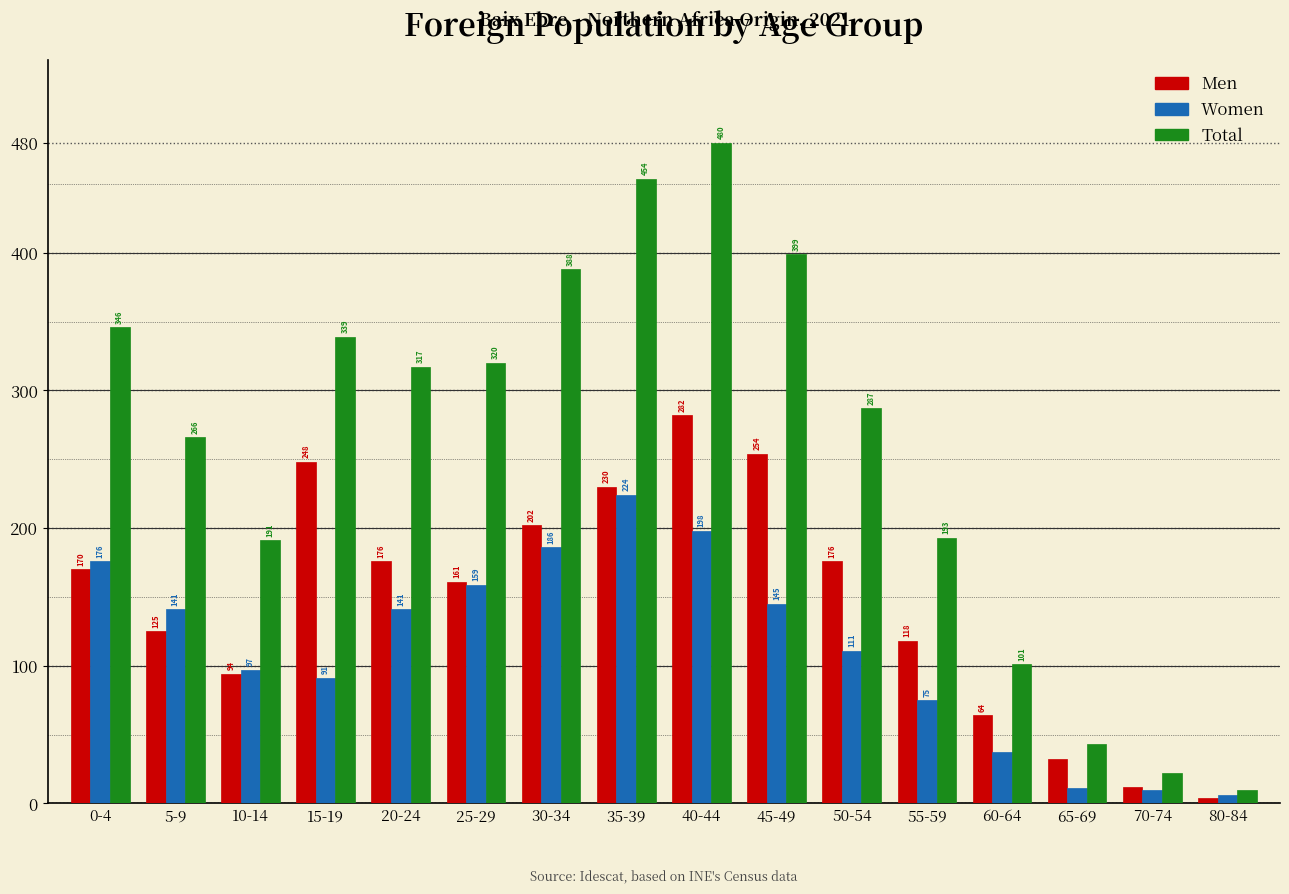

Reading right to left, what are all the values shown in this chart?

Men: 80-84=4	70-74=12	65-69=32	60-64=64	55-59=118	50-54=176	45-49=254	40-44=282	35-39=230	30-34=202	25-29=161	20-24=176	15-19=248	10-14=94	5-9=125	0-4=170
Women: 80-84=6	70-74=10	65-69=11	60-64=37	55-59=75	50-54=111	45-49=145	40-44=198	35-39=224	30-34=186	25-29=159	20-24=141	15-19=91	10-14=97	5-9=141	0-4=176
Total: 80-84=10	70-74=22	65-69=43	60-64=101	55-59=193	50-54=287	45-49=399	40-44=480	35-39=454	30-34=388	25-29=320	20-24=317	15-19=339	10-14=191	5-9=266	0-4=346